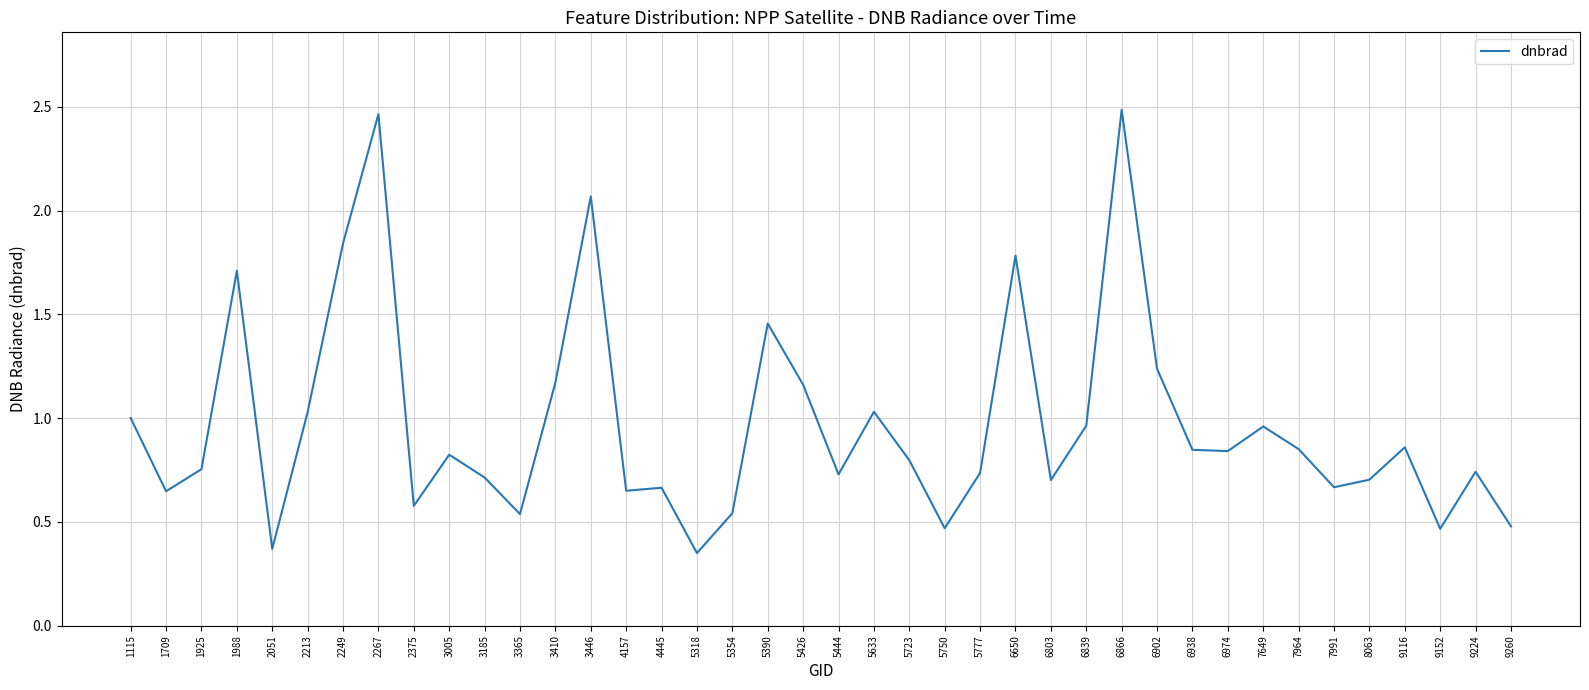

Is it true that the value at 5354 is 0.5?

True